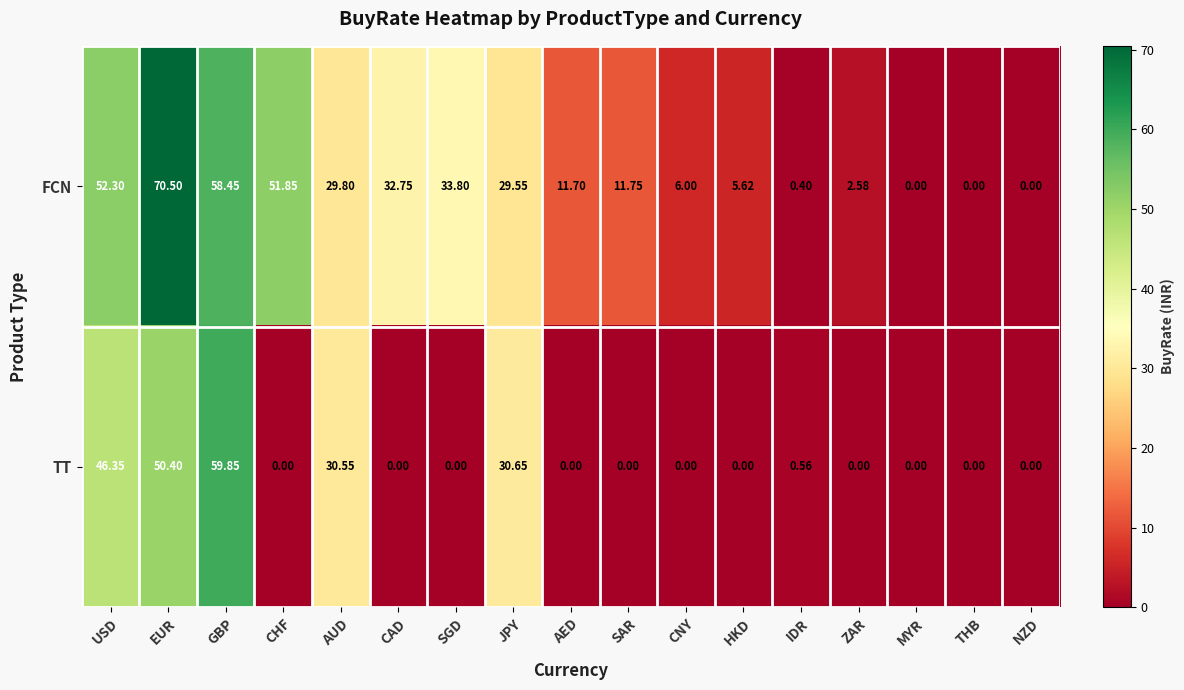

At how many categories does at least one series exceed 18?

8